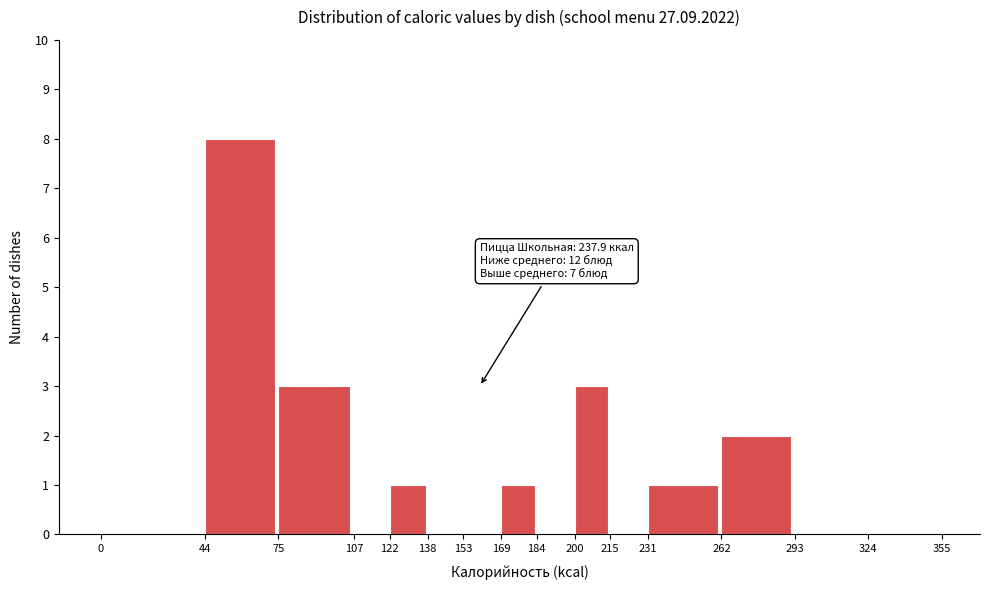

Over which range of the x-axis is the bar tallest?

44 to 75